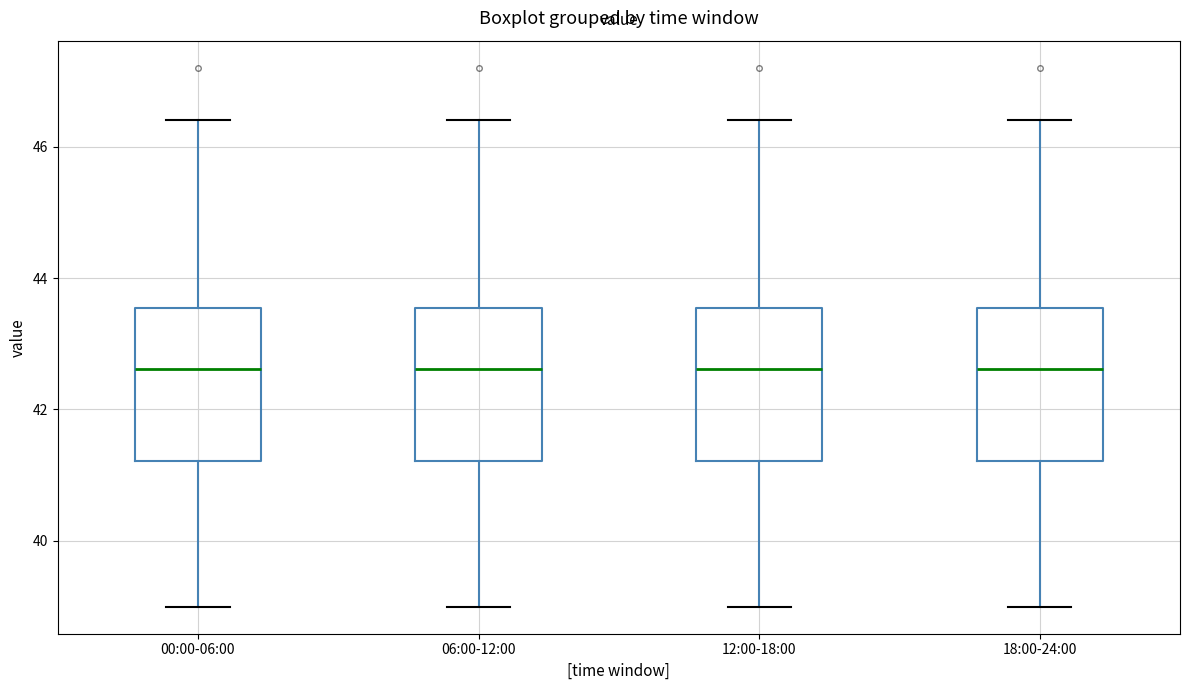

Reading left to right, transcribe this box plot: for each box, give where its median line is, the range the box spans, and where its two whiskers end, as read against the y-axis. The values are not printed on the chart, so give them approximately, as read against the axis.

00:00-06:00: median 42.6, box 41.2 to 43.6, whiskers 39.0 to 46.4
06:00-12:00: median 42.6, box 41.2 to 43.6, whiskers 39.0 to 46.4
12:00-18:00: median 42.6, box 41.2 to 43.6, whiskers 39.0 to 46.4
18:00-24:00: median 42.6, box 41.2 to 43.6, whiskers 39.0 to 46.4